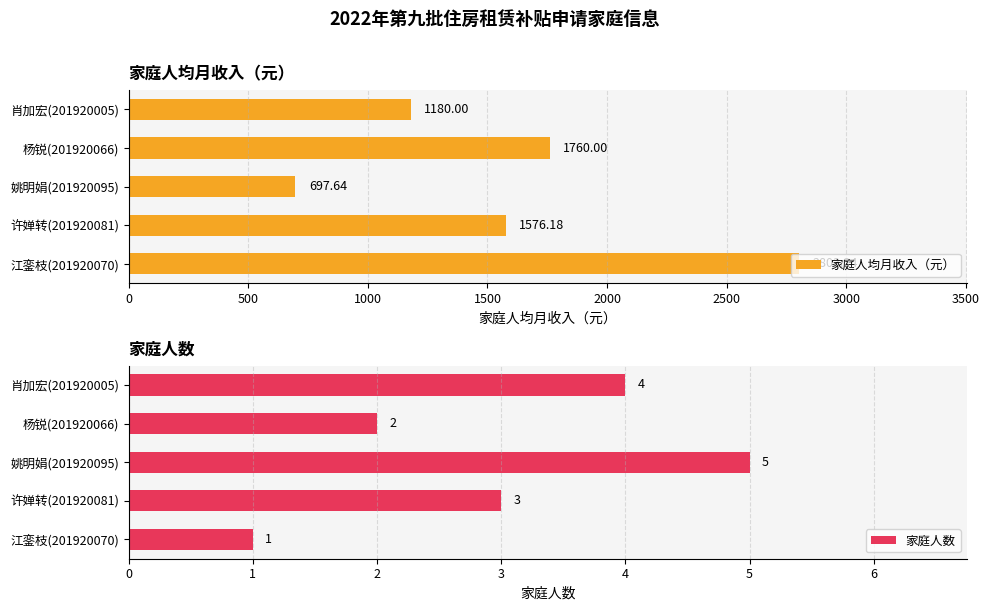

What is the approximate value of 家庭人数 at 许婵转(201920081)?

3